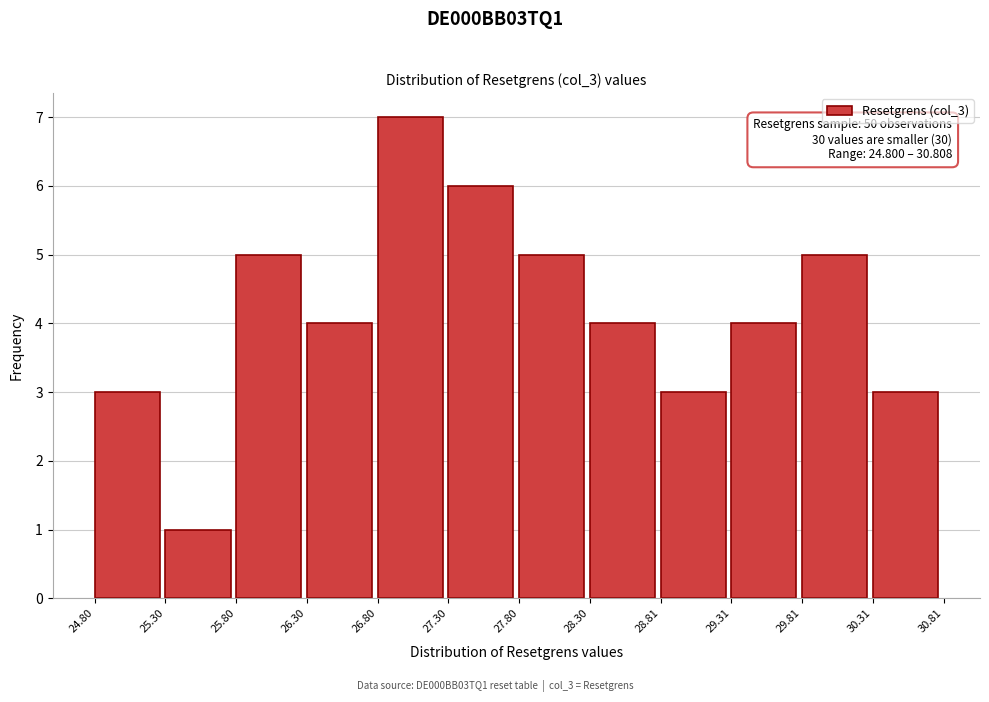

Over which range of the x-axis is the bar tallest?

26.80 to 27.30